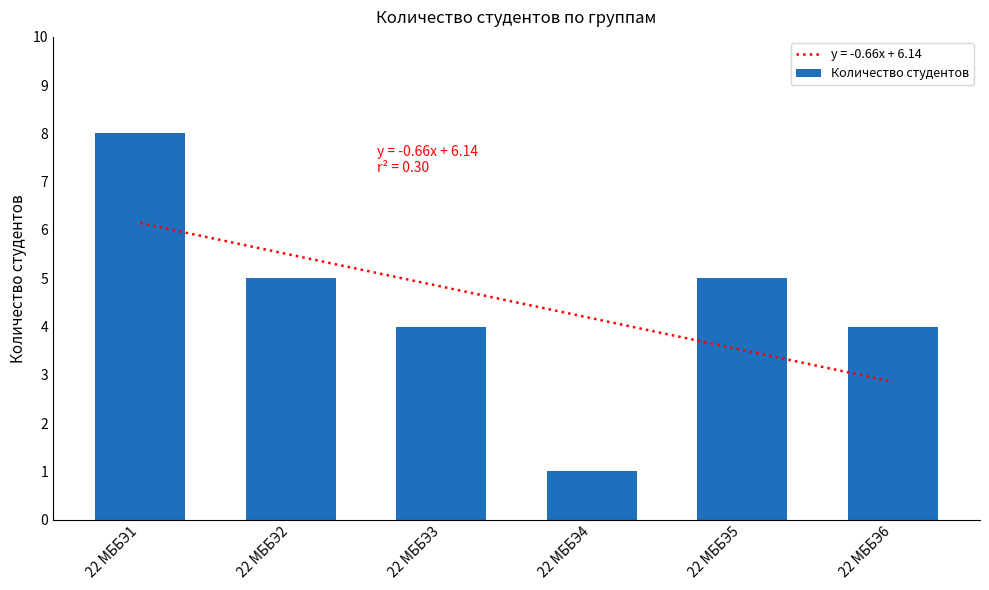

List the labels in order of value, largest first.

22 МББЭ1, 22 МББЭ2, 22 МББЭ5, 22 МББЭ3, 22 МББЭ6, 22 МББЭ4